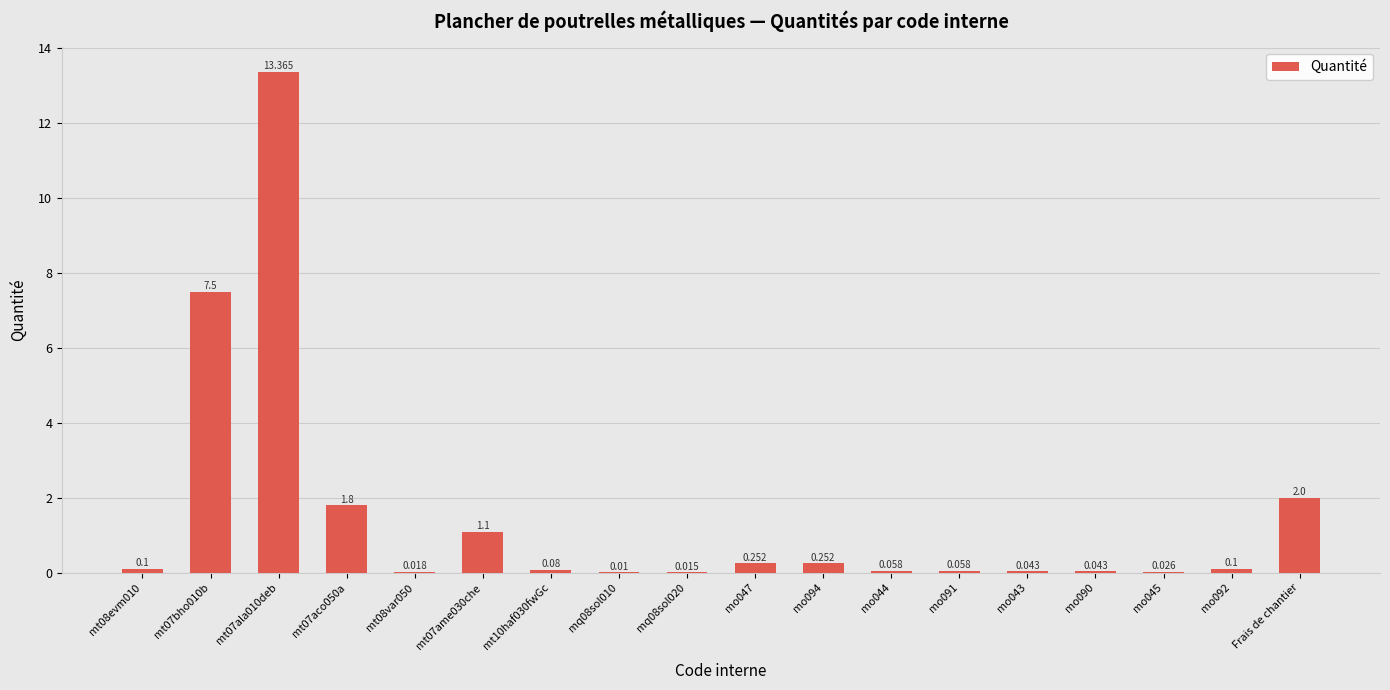

Reading left to right, what are all the values shown in this chart?

0.1	7.5	13.4	1.8	0.0	1.1	0.1	0.0	0.0	0.3	0.3	0.1	0.1	0.0	0.0	0.0	0.1	2.0